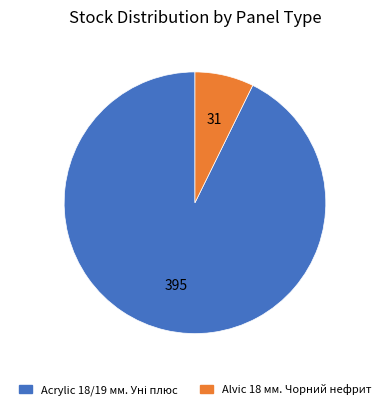

Is there a majority slice in this chart?

Yes